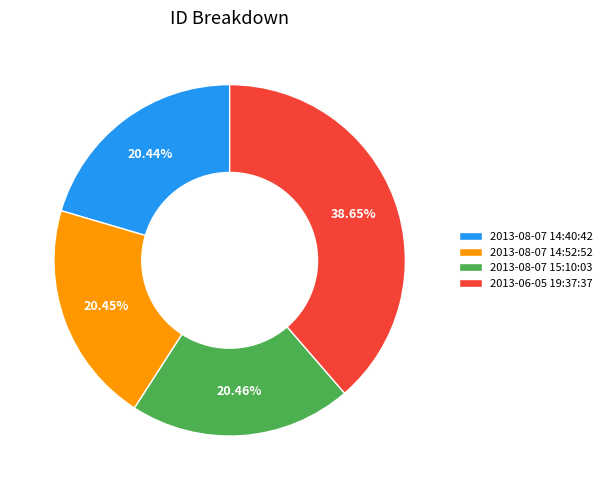

What is the ratio of the value at 2013-06-05 19:37:37 to the value at 2013-08-07 14:52:52?

1.9